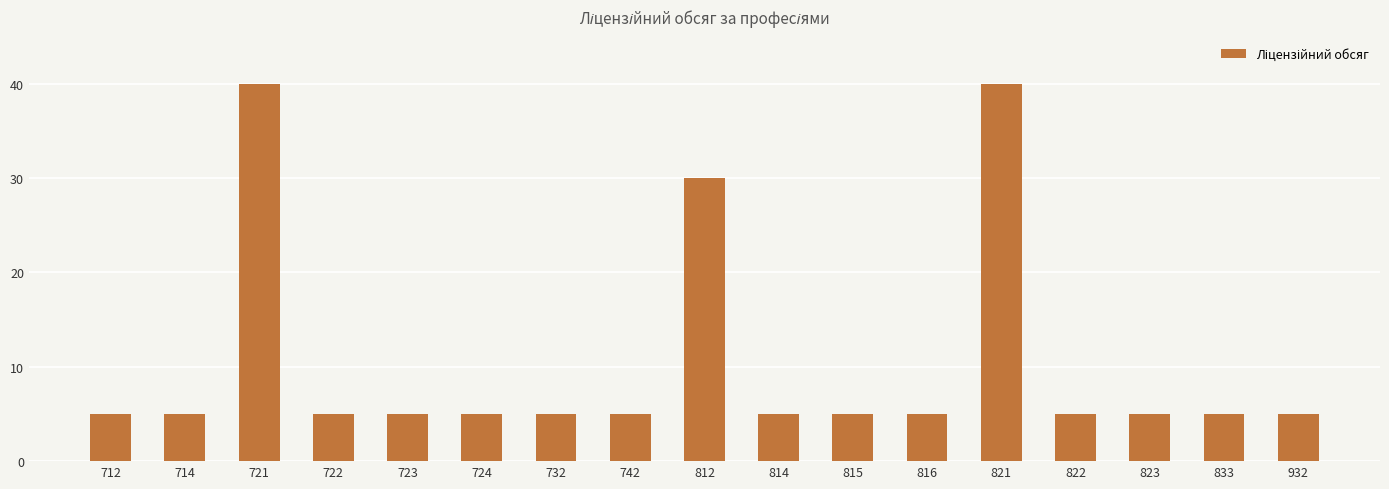

Reading right to left, what are all the values shown in this chart?

5	5	5	5	40	5	5	5	30	5	5	5	5	5	40	5	5